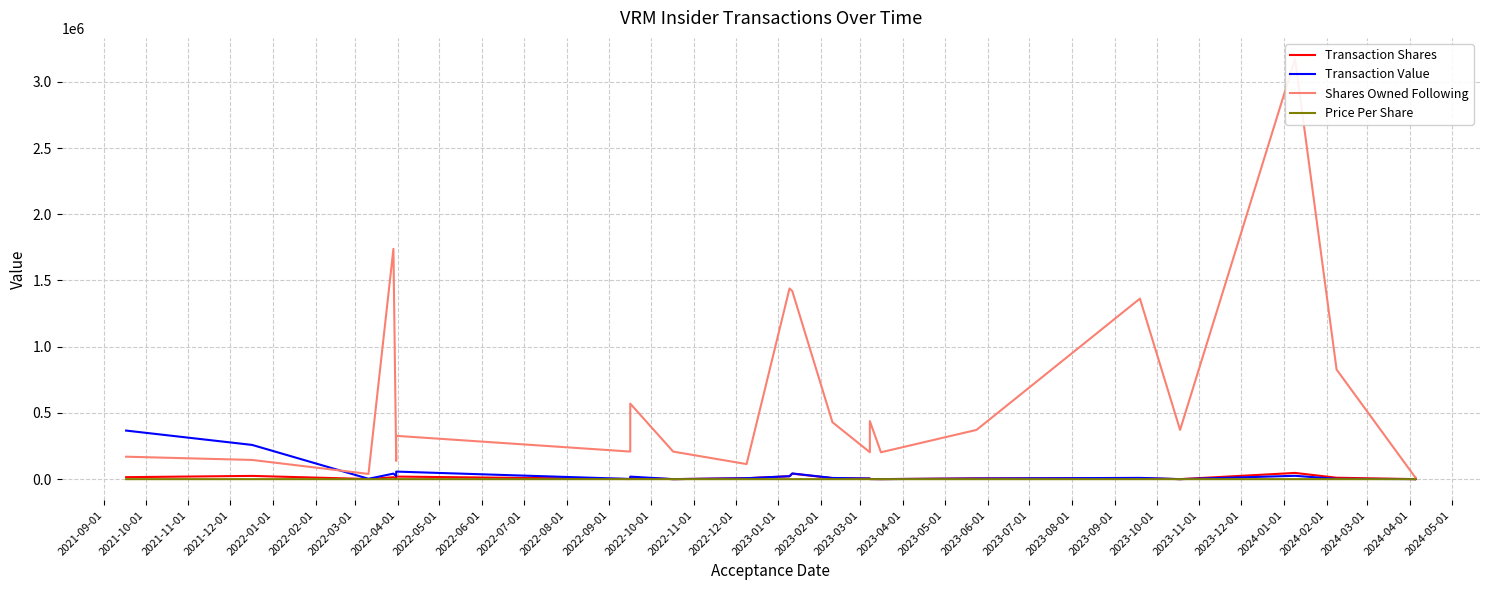

The value of Price Per Share at 2022-01-01 is 2.9. True or false?

True